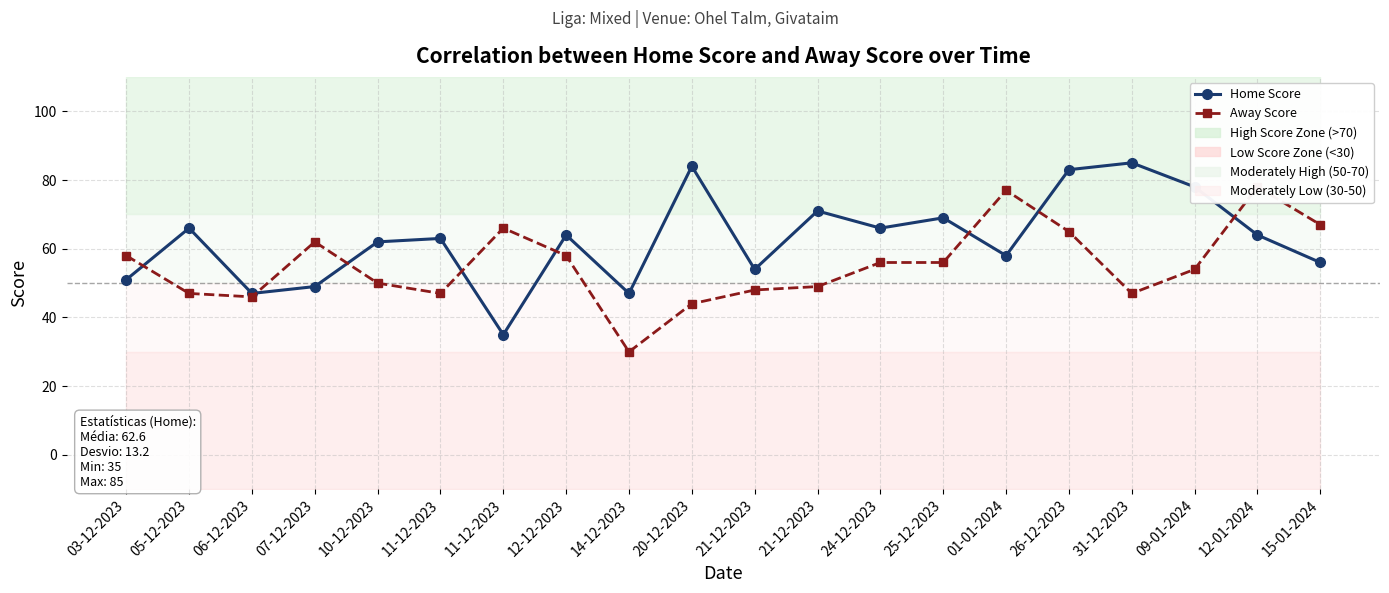

What is the approximate value of Away Score at 06-12-2023?

46